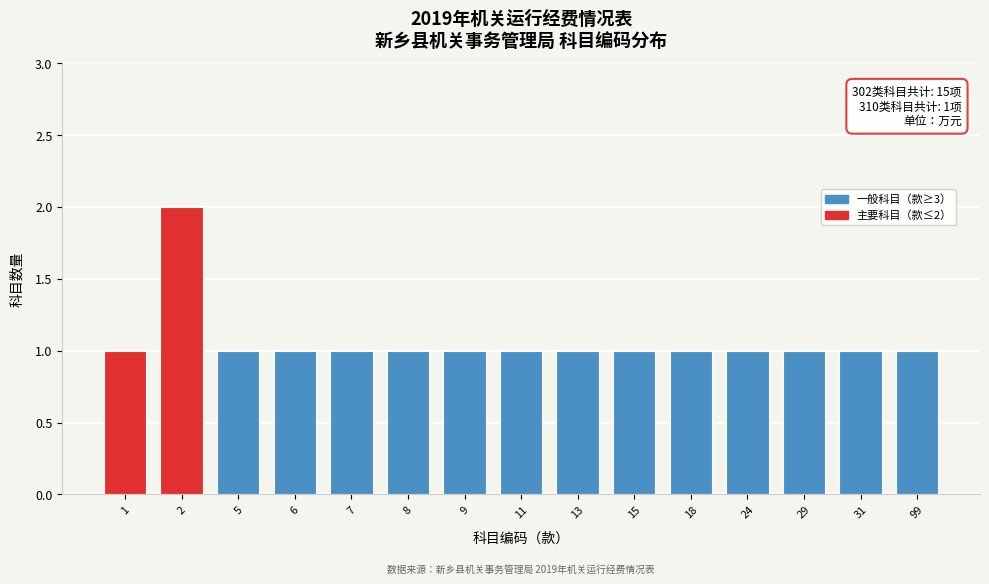

Reading right to left, transcribe all the data shown in this chart.

1	1	1	1	1	1	1	1	1	1	1	1	1	2	1